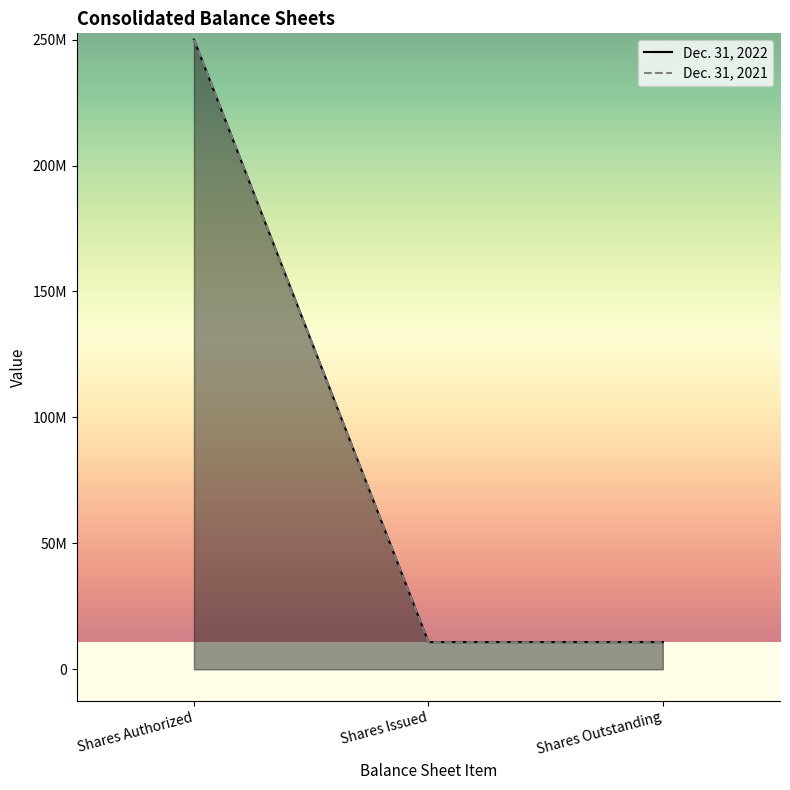

True or false: Dec. 31, 2021 and Dec. 31, 2022 cross at least once.

False